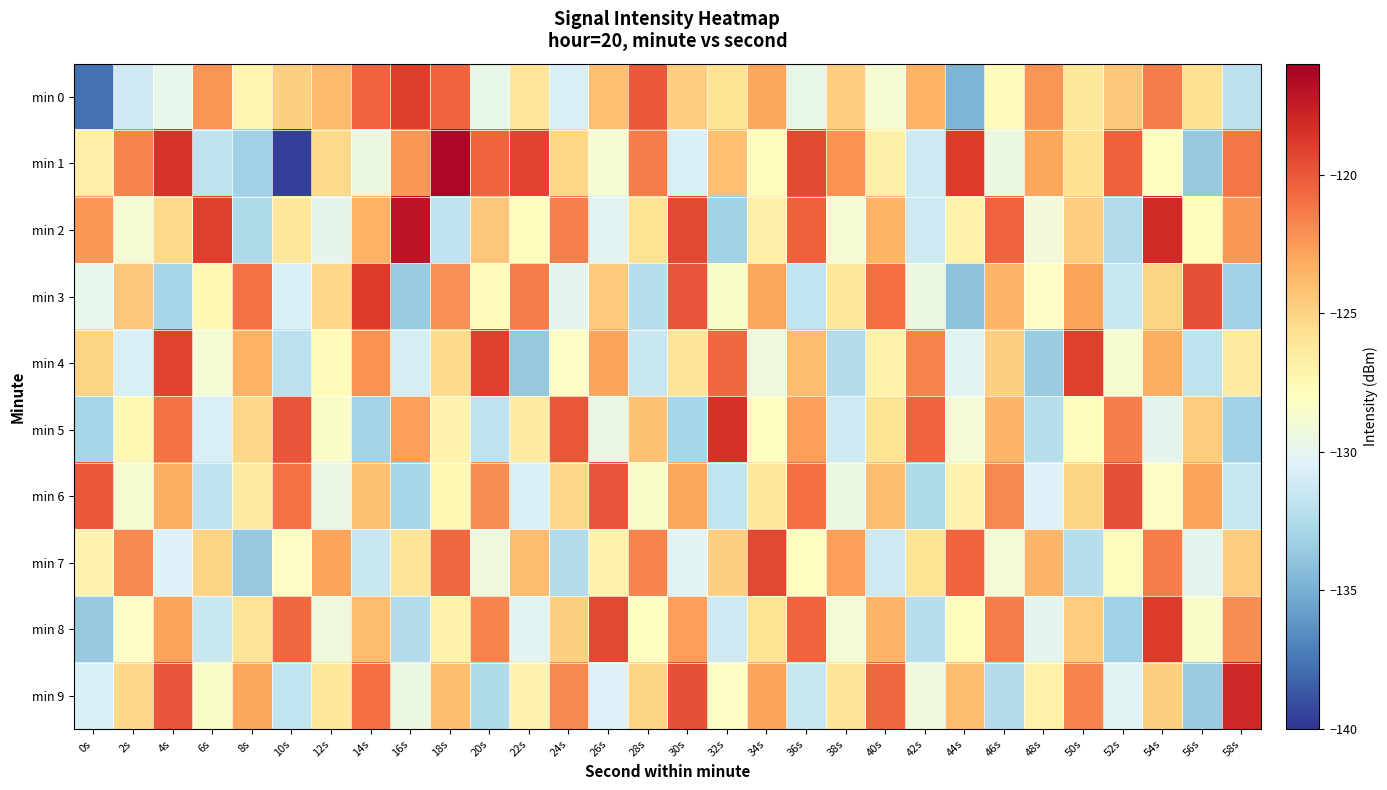

Which series changed the most between 52s and 56s?

min 1